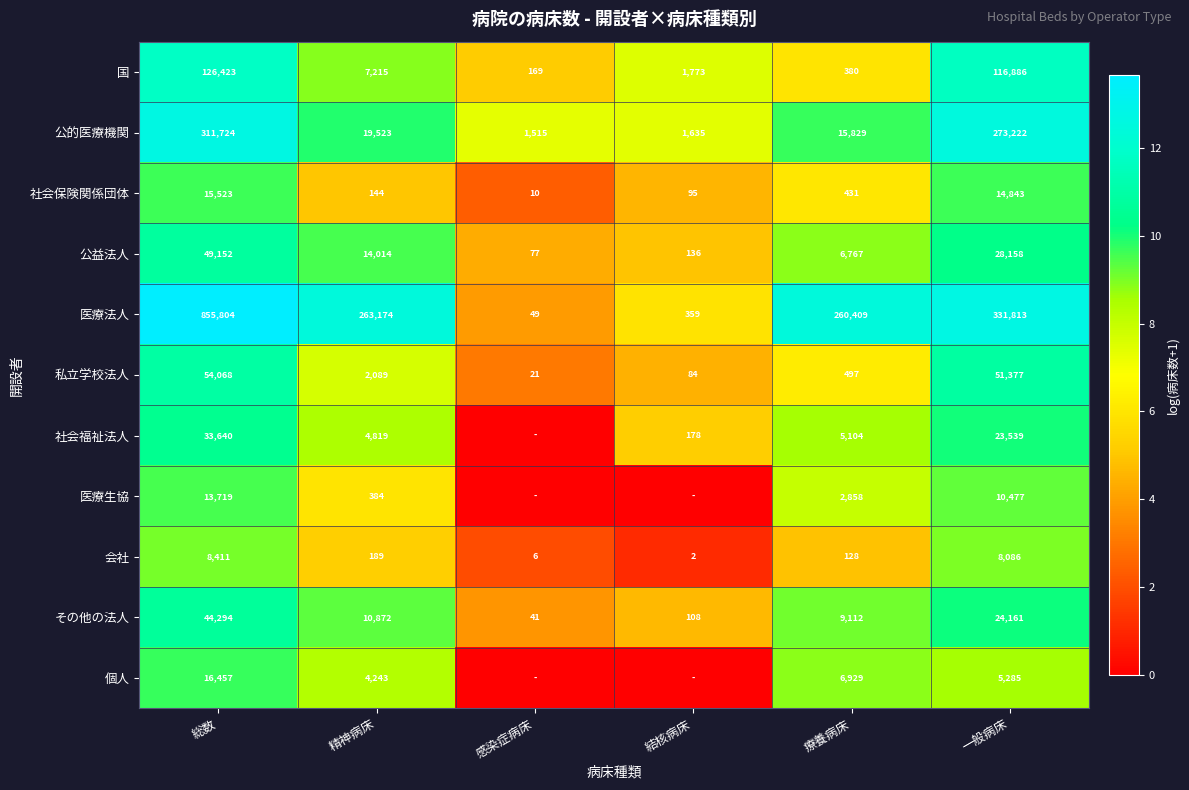

Where is 公益法人 nearest to the value 24614?

一般病床